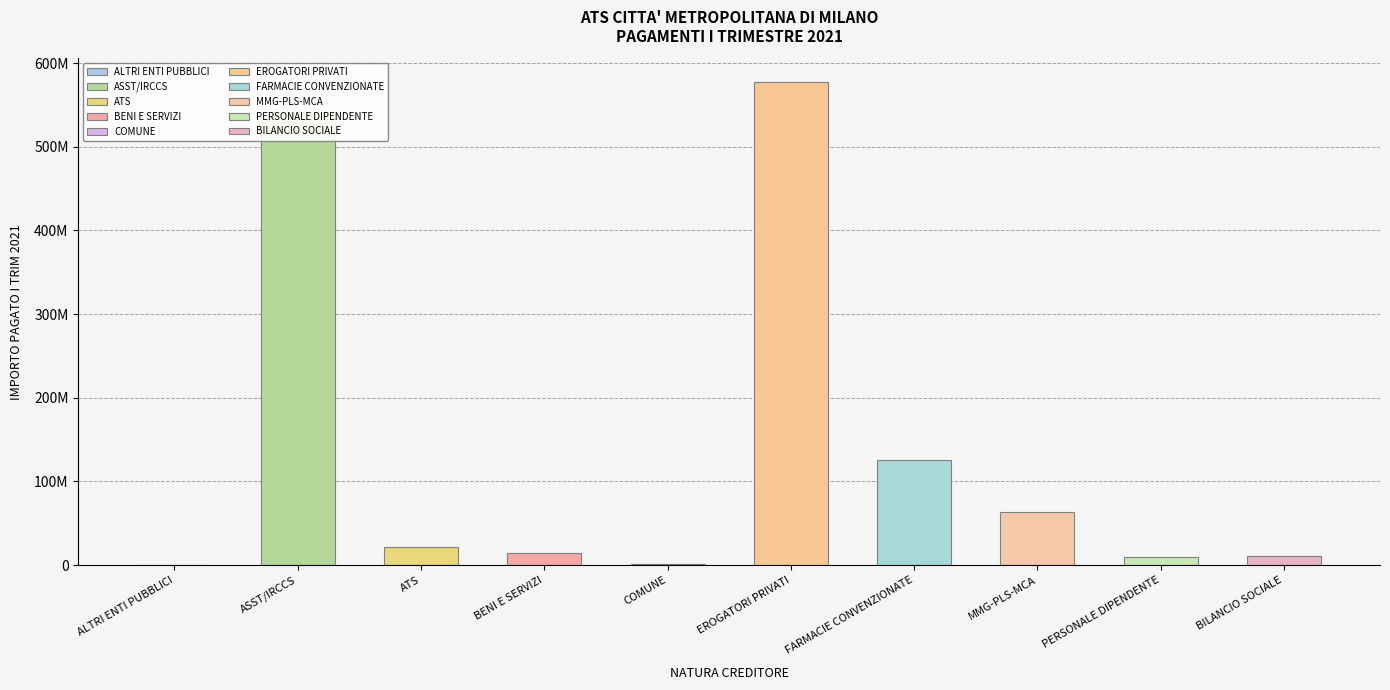

True or false: the data shows 1576905.0 at COMUNE.

True